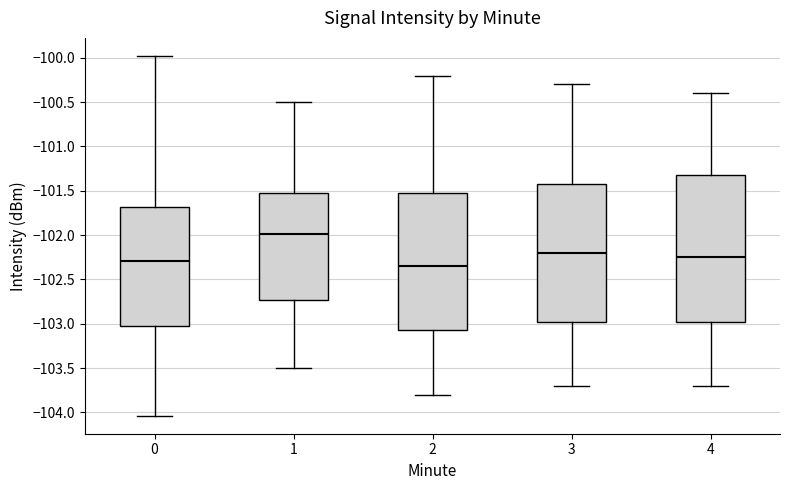

Reading left to right, read every box against the y-axis: the position of its median line, the range the box covers, and the ends of its whiskers. The values are not printed on the chart, so give them approximately, as read against the axis.

0: median -102.30, box -103.05 to -101.70, whiskers -104.05 to -100.00
1: median -102.00, box -102.75 to -101.50, whiskers -103.50 to -100.50
2: median -102.35, box -103.05 to -101.50, whiskers -103.80 to -100.20
3: median -102.20, box -102.95 to -101.40, whiskers -103.70 to -100.30
4: median -102.25, box -102.95 to -101.30, whiskers -103.70 to -100.40